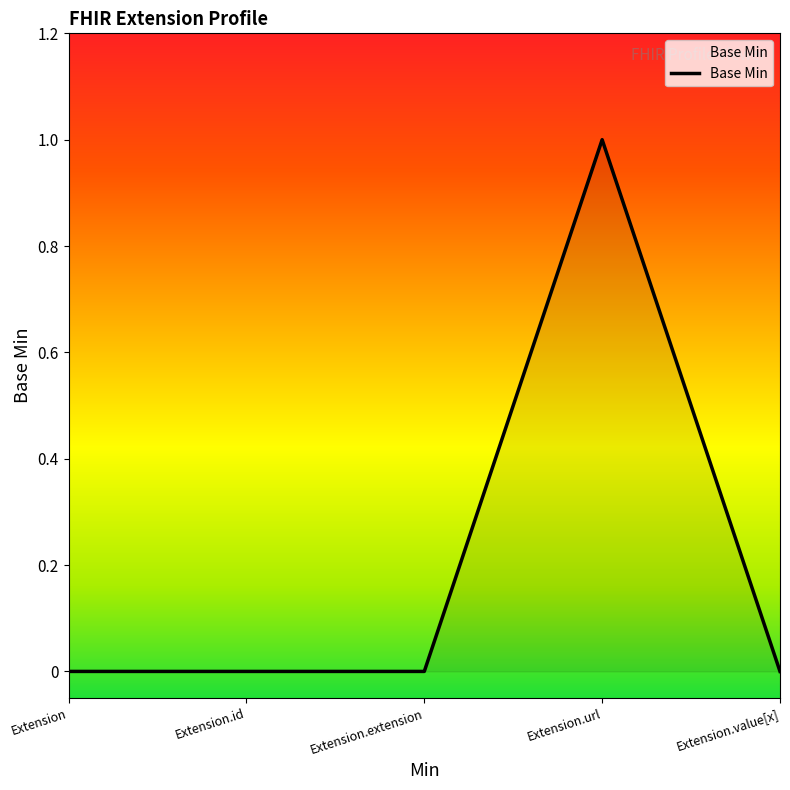

Which label corresponds to the largest value in the chart?

Extension.url